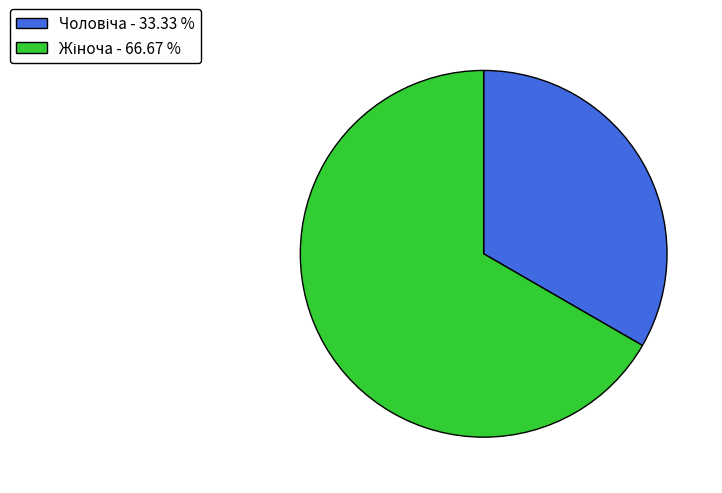

Does any single category account for the majority?

Yes